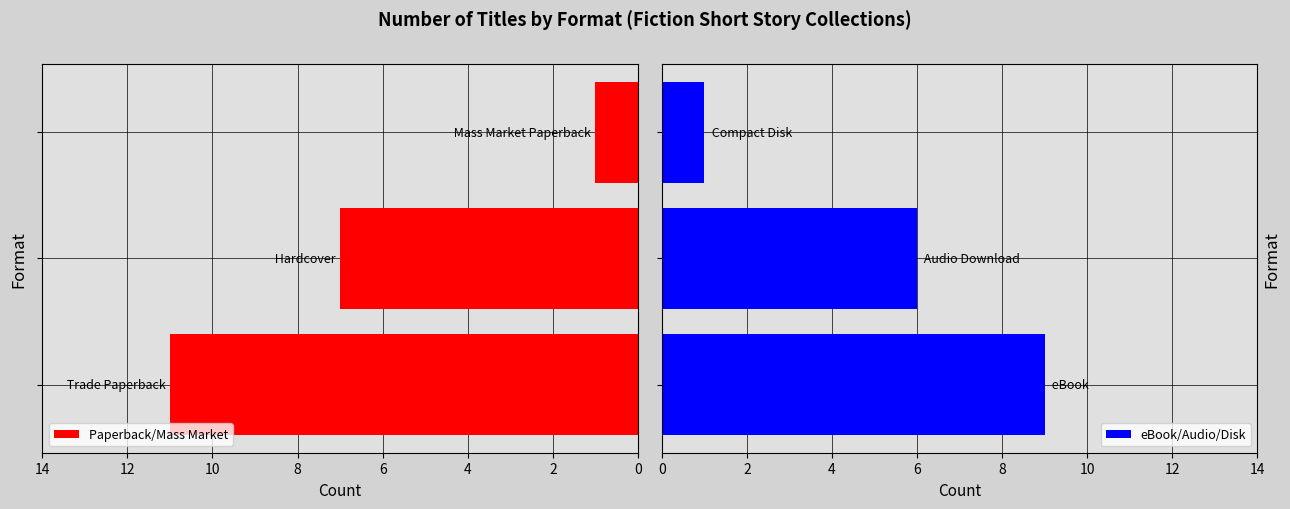

Rank the series by their maximum value, from highest to lowest.

Paperback/Mass Market, eBook/Audio/Disk